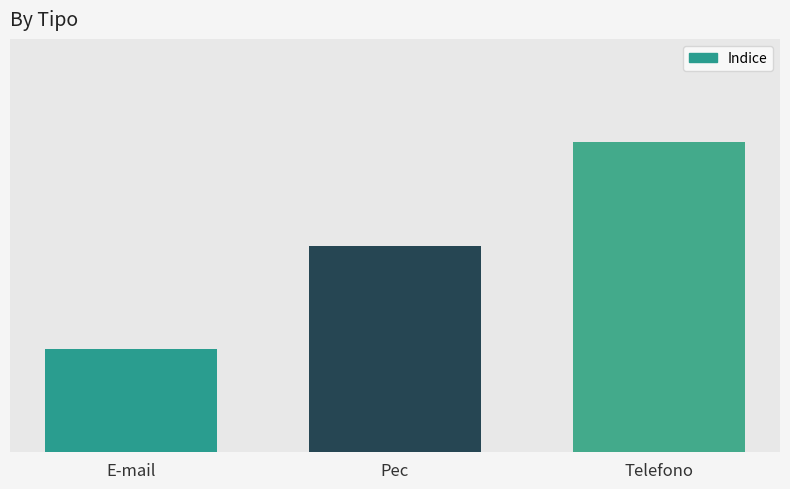

Reading right to left, list all the values displayed in this chart.

3	2	1